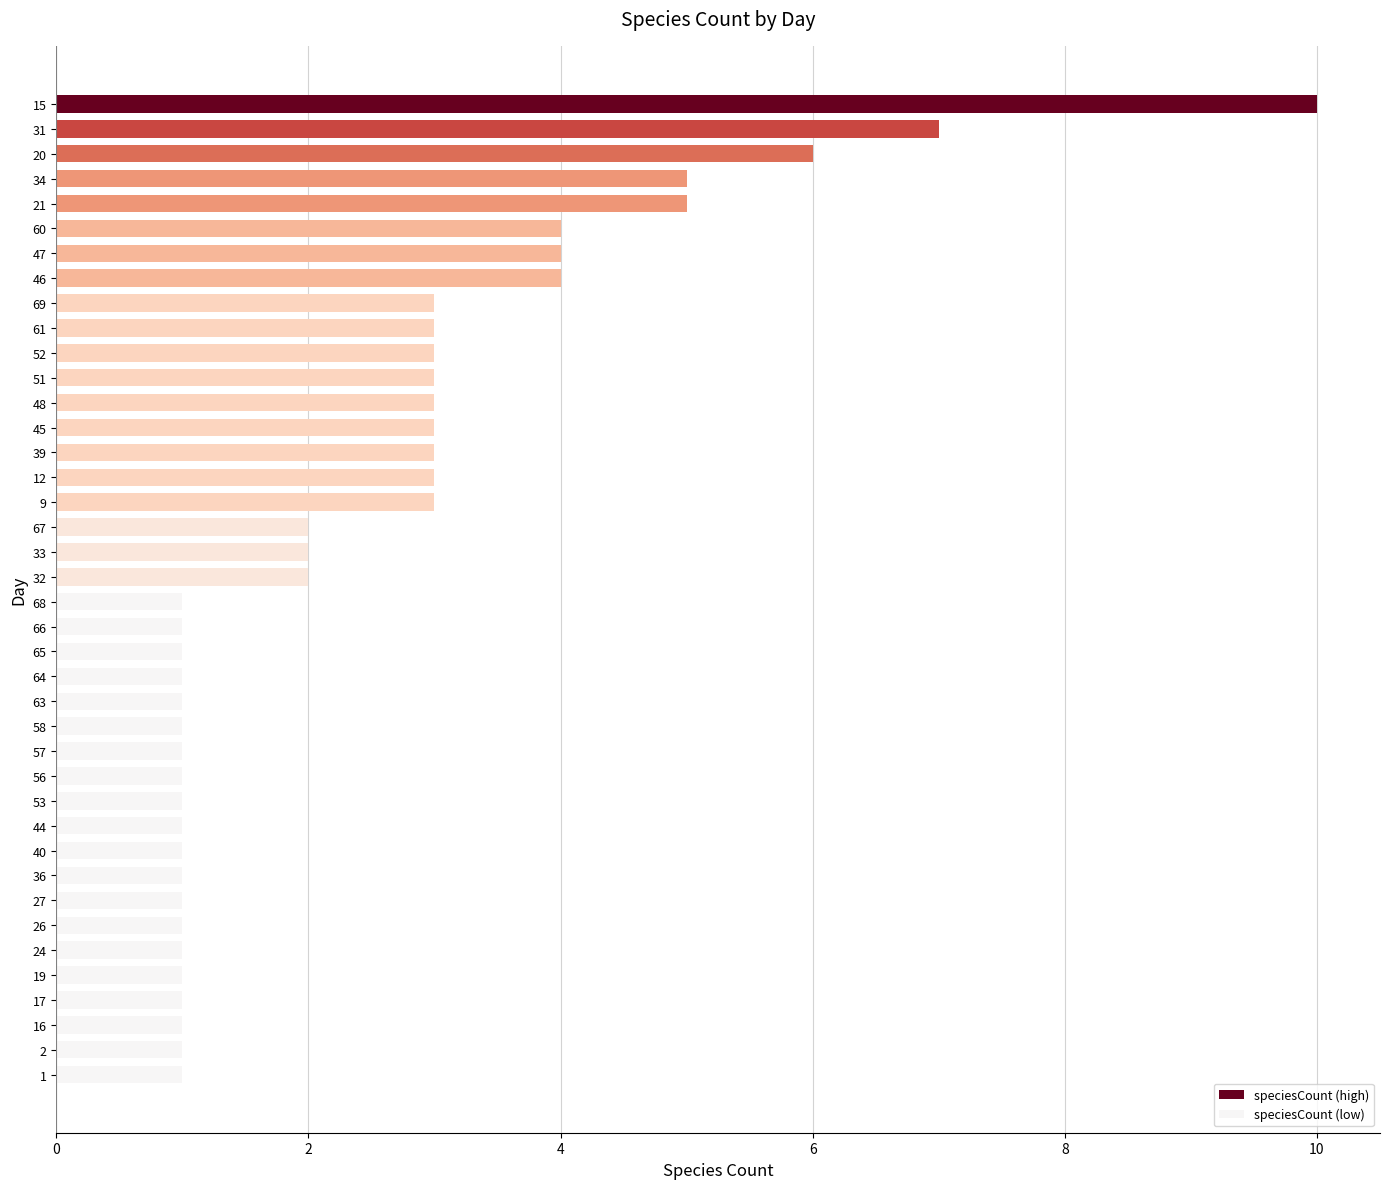

What is the ratio of the value at 12 to the value at 53?

3.0